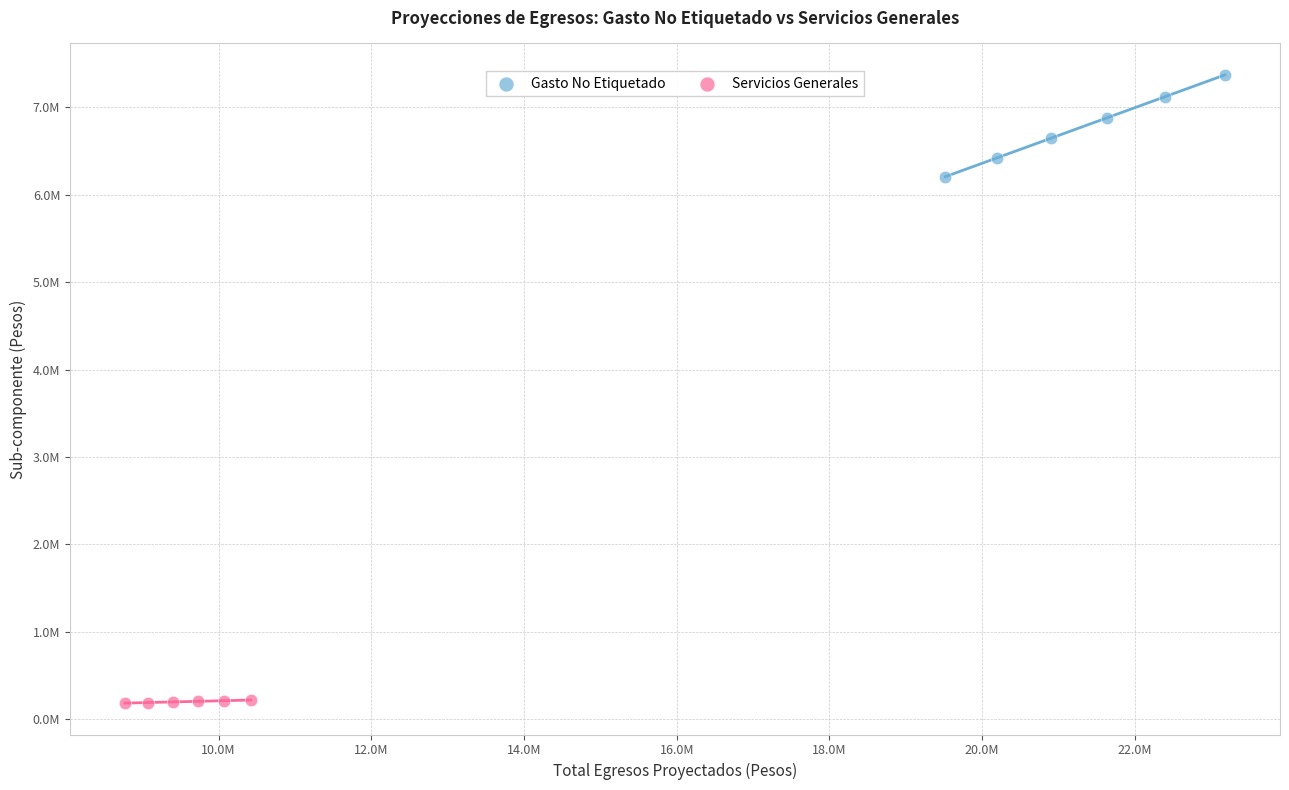

What are all the series names shown in the legend?

Gasto No Etiquetado, Servicios Generales